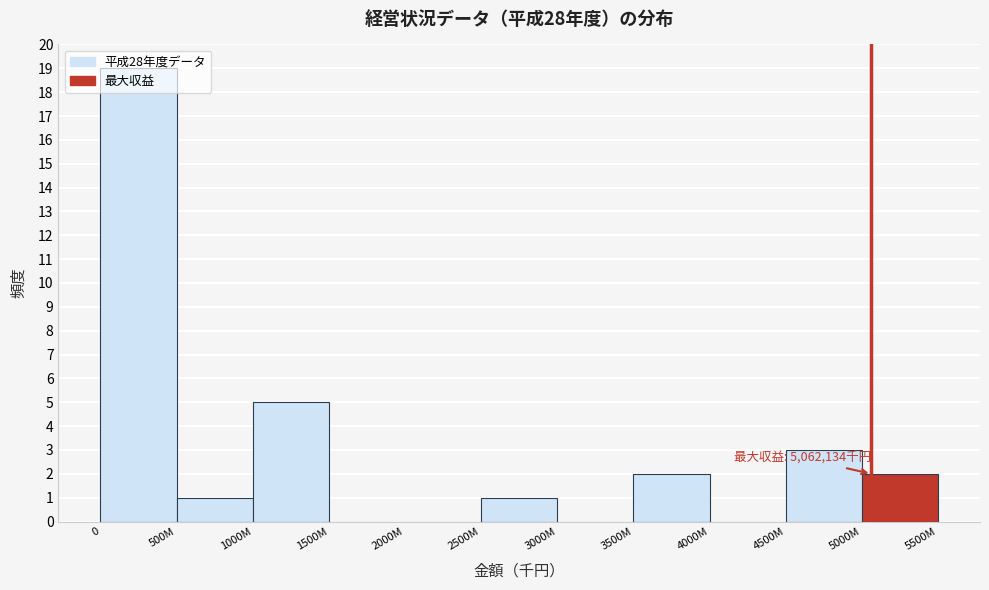

Is it true that the value at 1500M is 0?

True